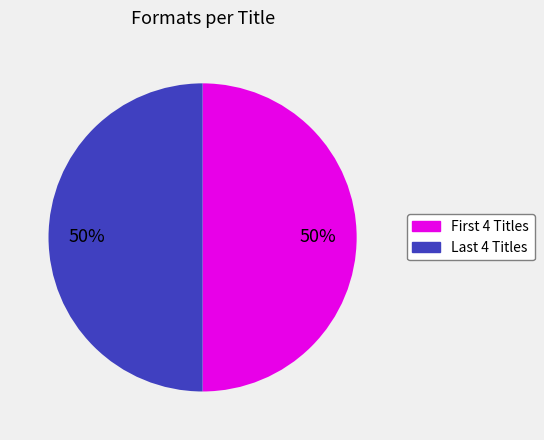

To the nearest percent, what is the average slice percentage?

50%